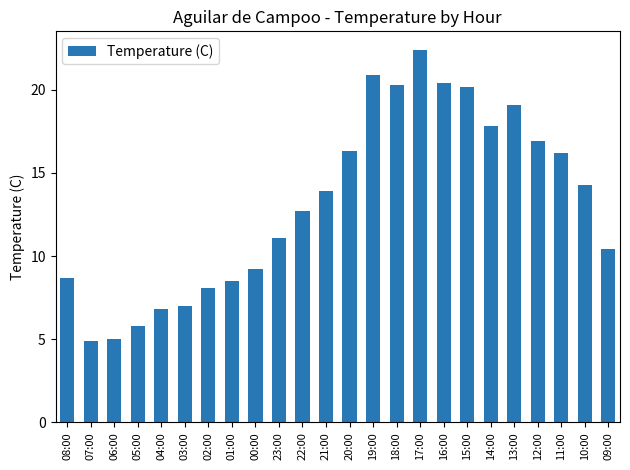

Reading left to right, list all the values displayed in this chart.

8.7	4.9	5.0	5.8	6.8	7.0	8.1	8.5	9.2	11.1	12.7	13.9	16.3	20.9	20.3	22.4	20.4	20.2	17.8	19.1	16.9	16.2	14.3	10.4